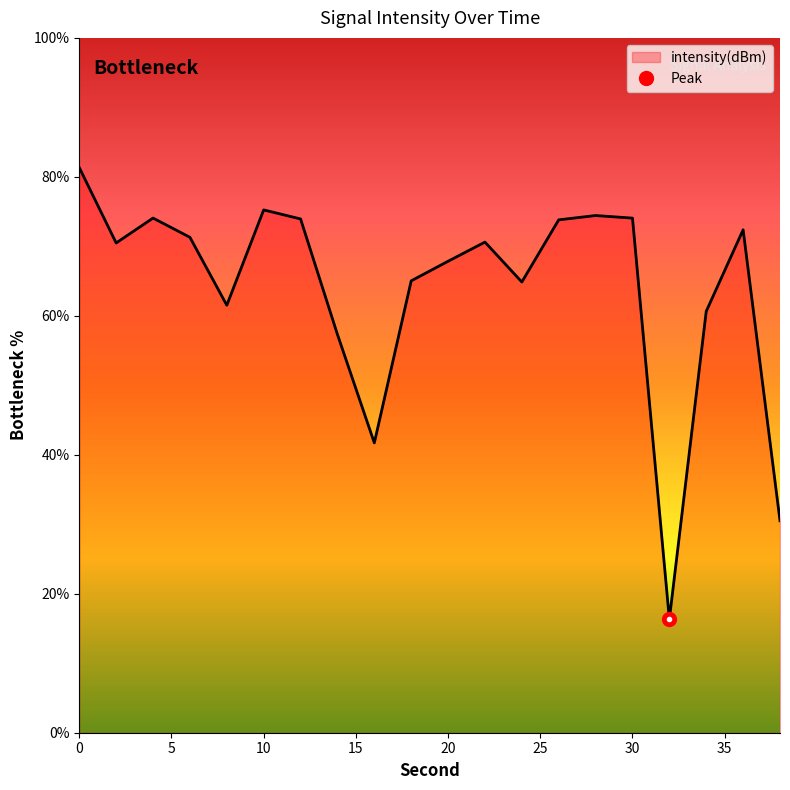

How many data points are above 70?

11